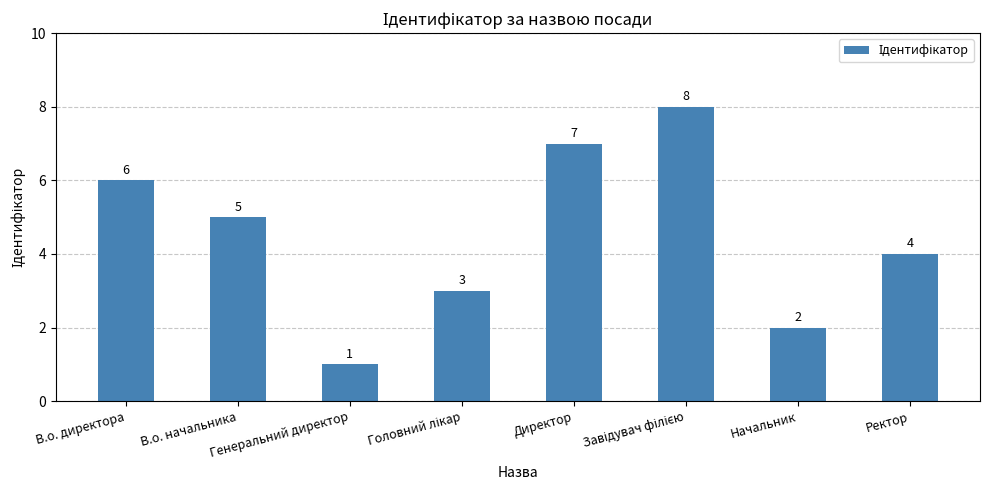

Where is the data nearest to the value 4?

Ректор